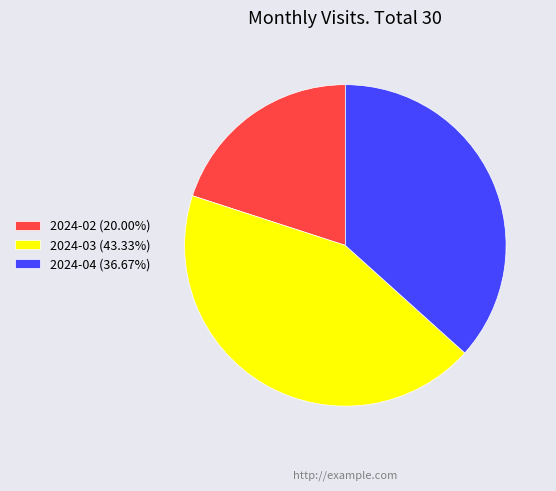

Which slice is the largest?

2024-03